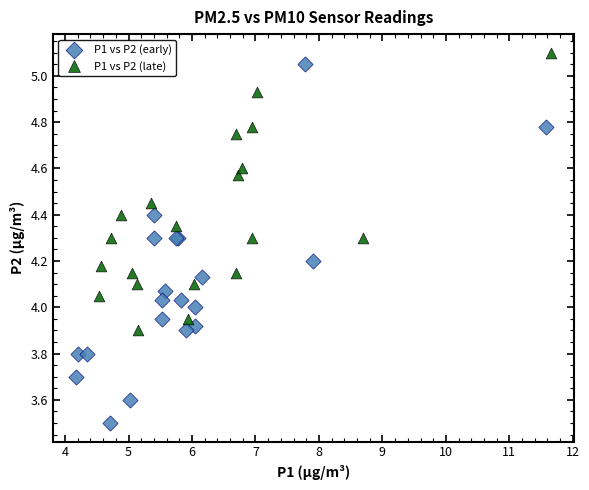

Which series reaches the minimum Y coordinate?

P1 vs P2 (early)